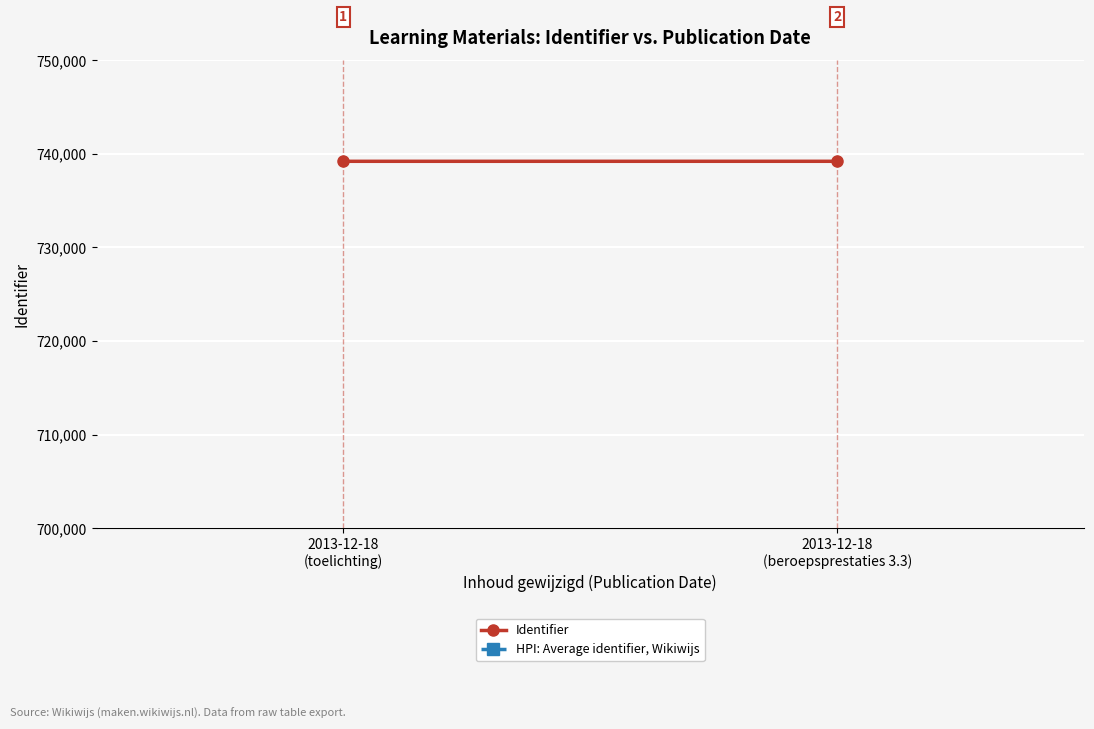

What is the highest value of the Identifier series?

739203